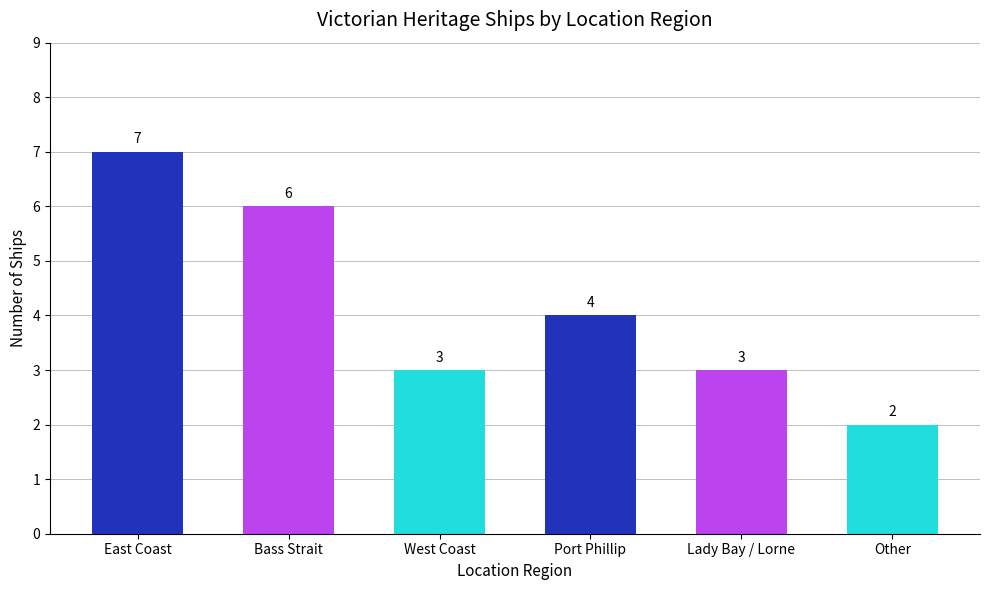

Between Other and East Coast, which is larger?

East Coast